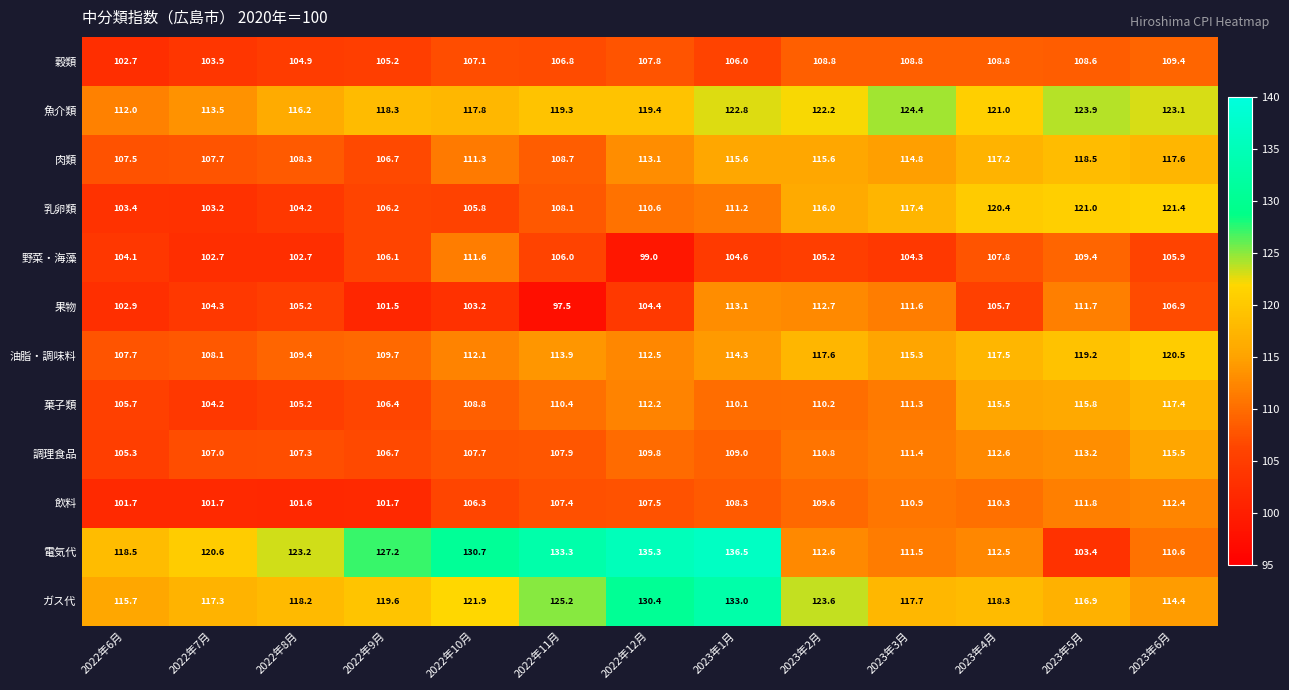

What is the average value of the 肉類 series?

112.5